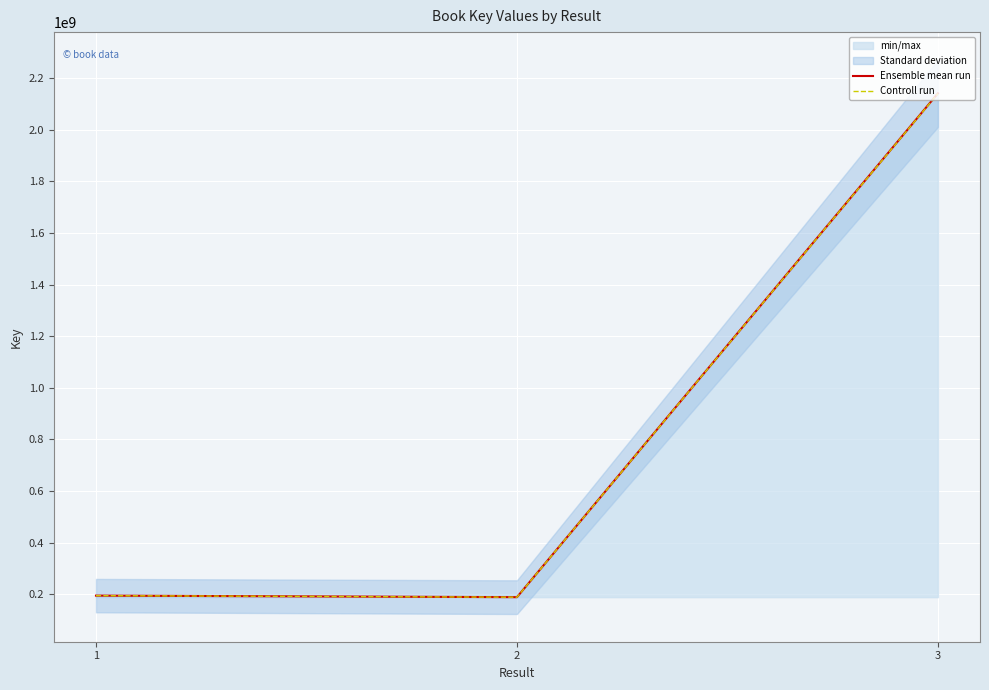

Which category has the lowest value across all series?

2